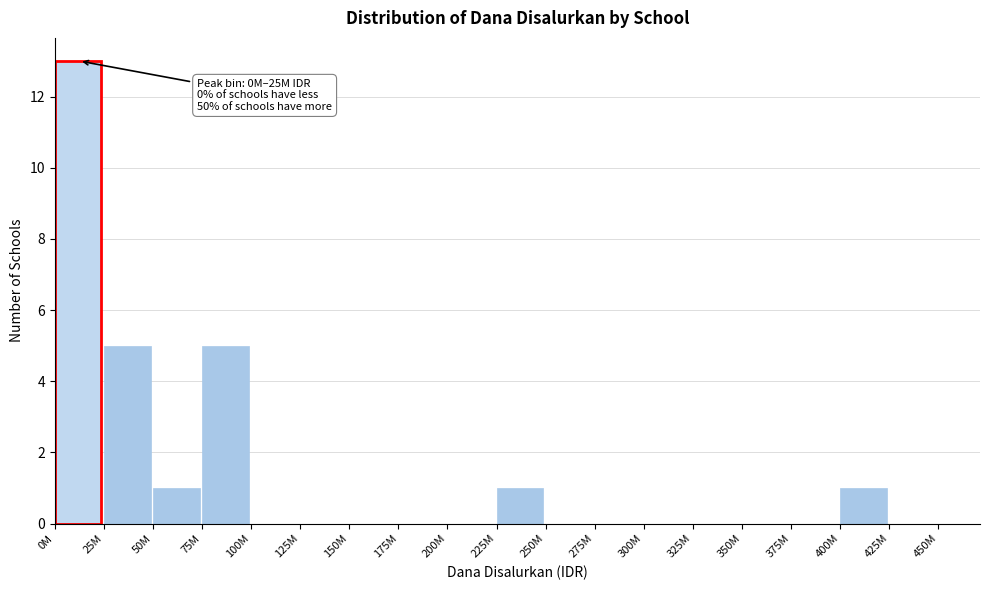

Reading left to right, extract all data points from this chart.

0M=13	25M=5	50M=1	75M=5	100M=0	125M=0	150M=0	175M=0	200M=0	225M=1	250M=0	275M=0	300M=0	325M=0	350M=0	375M=0	400M=1	425M=0